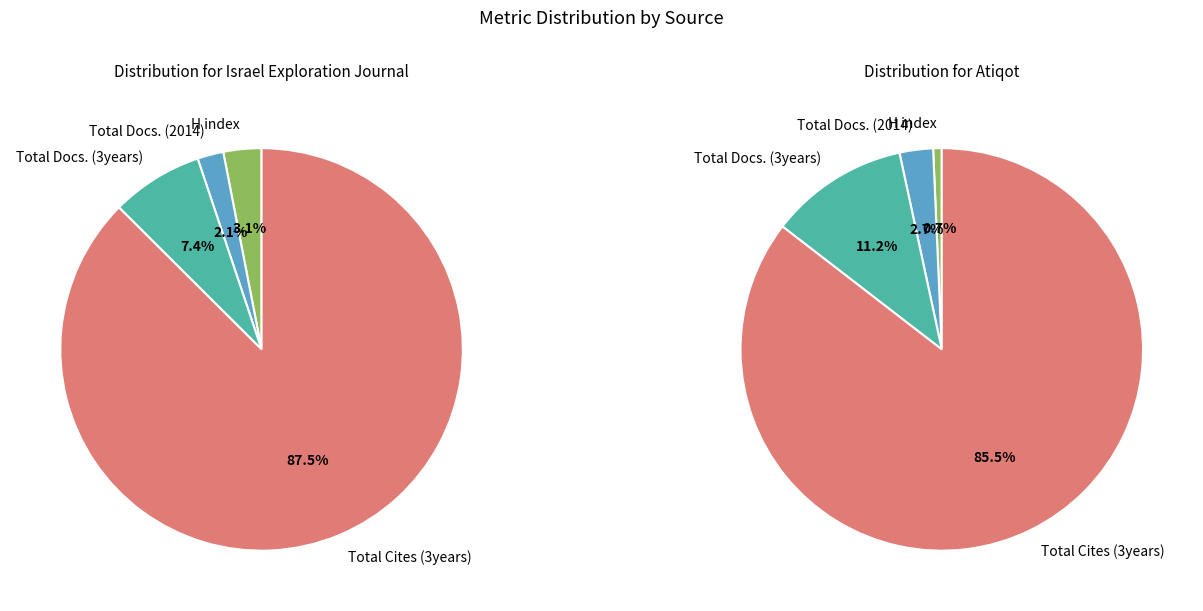

Rank the series by their maximum value, from lowest to highest.

Israel Exploration Journal, Atiqot